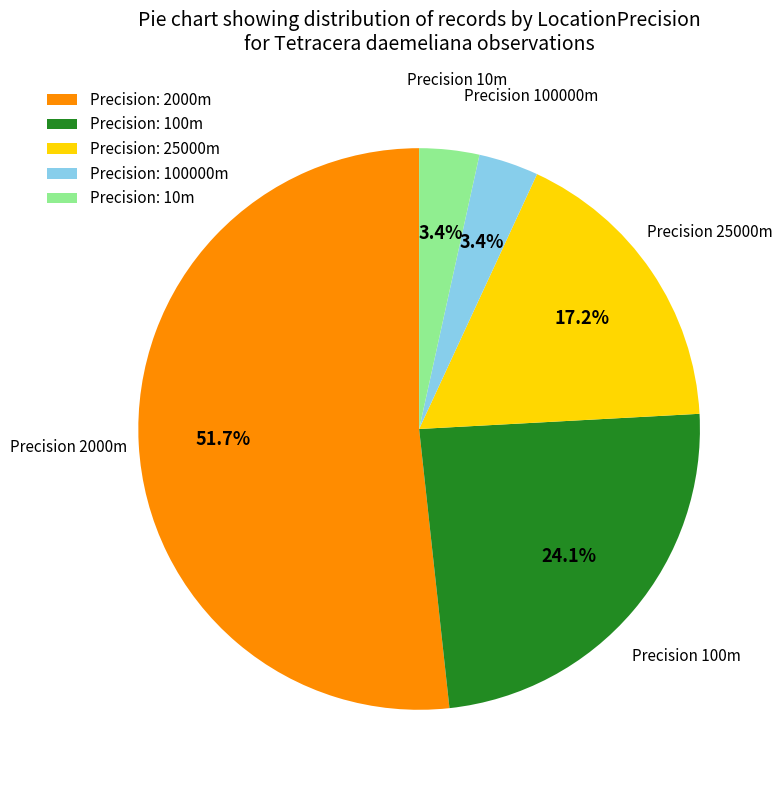

Which has a higher value, Precision: 100000m or Precision: 2000m?

Precision: 2000m